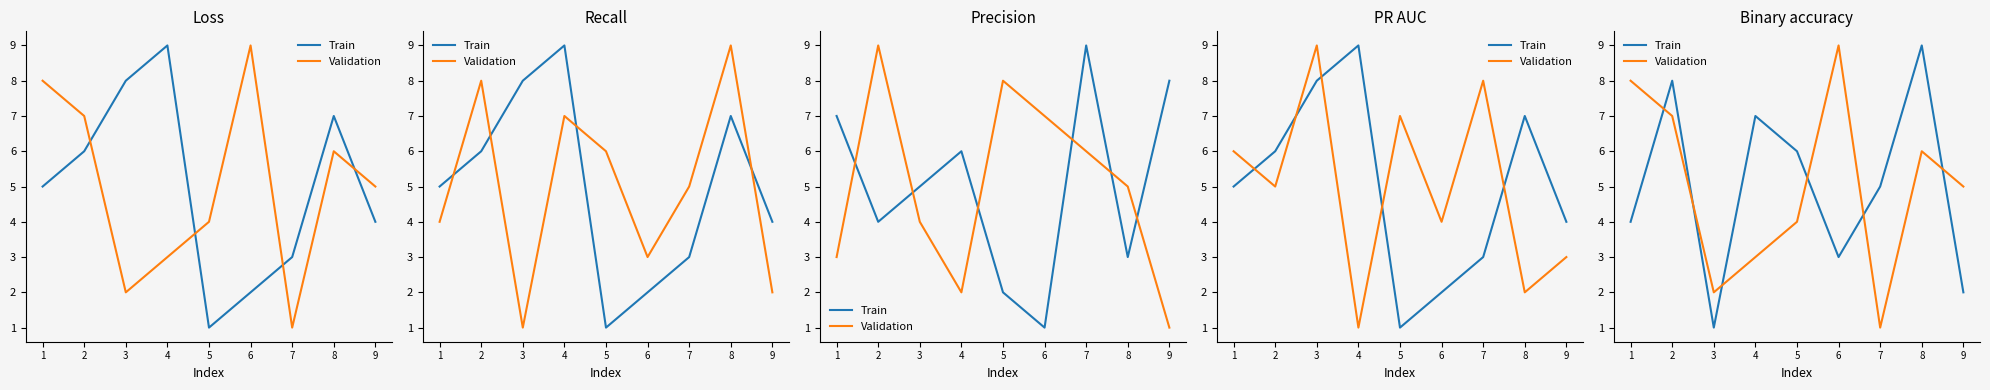

Which series has the largest range (max minus min)?

Train